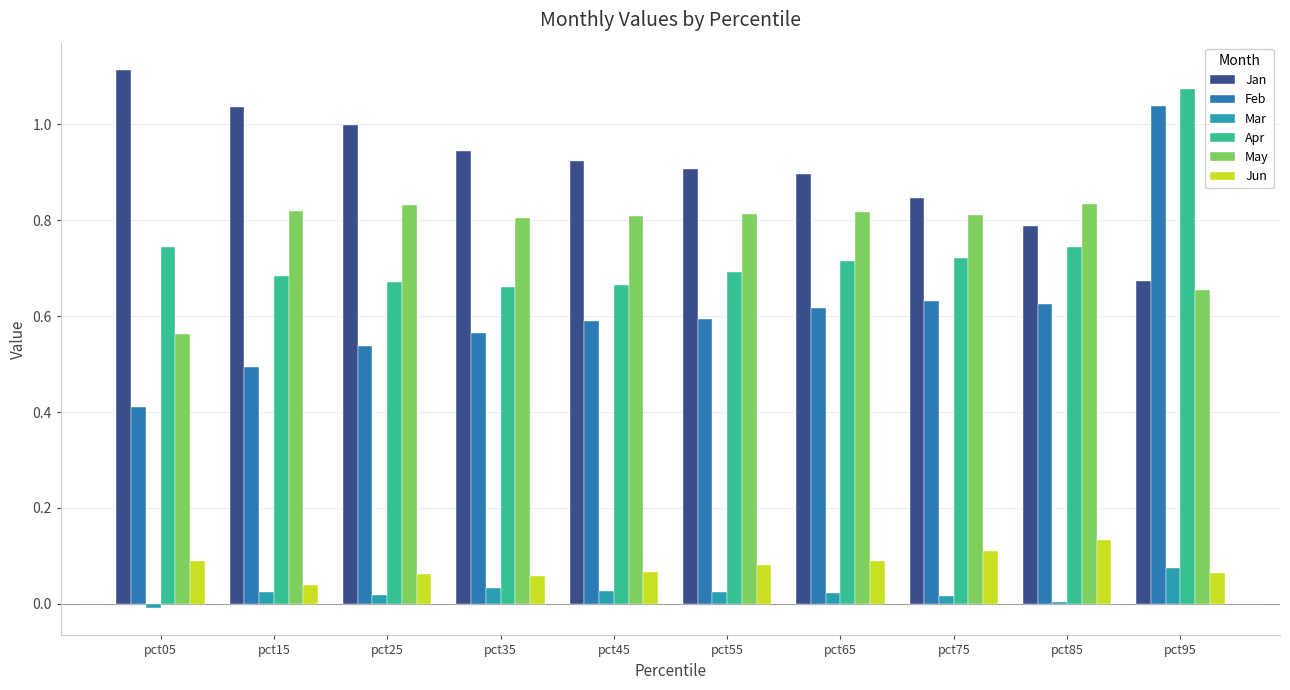

Read the Feb value at pct15.

0.5